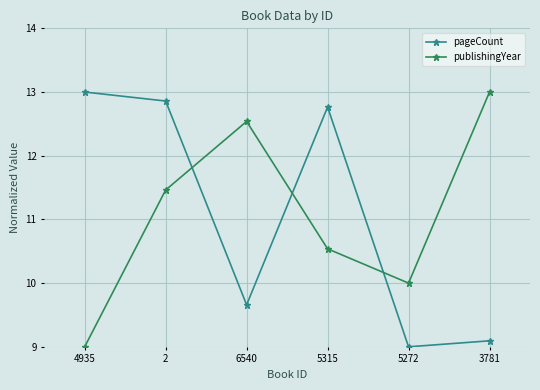

True or false: publishingYear and pageCount intersect in this chart.

True